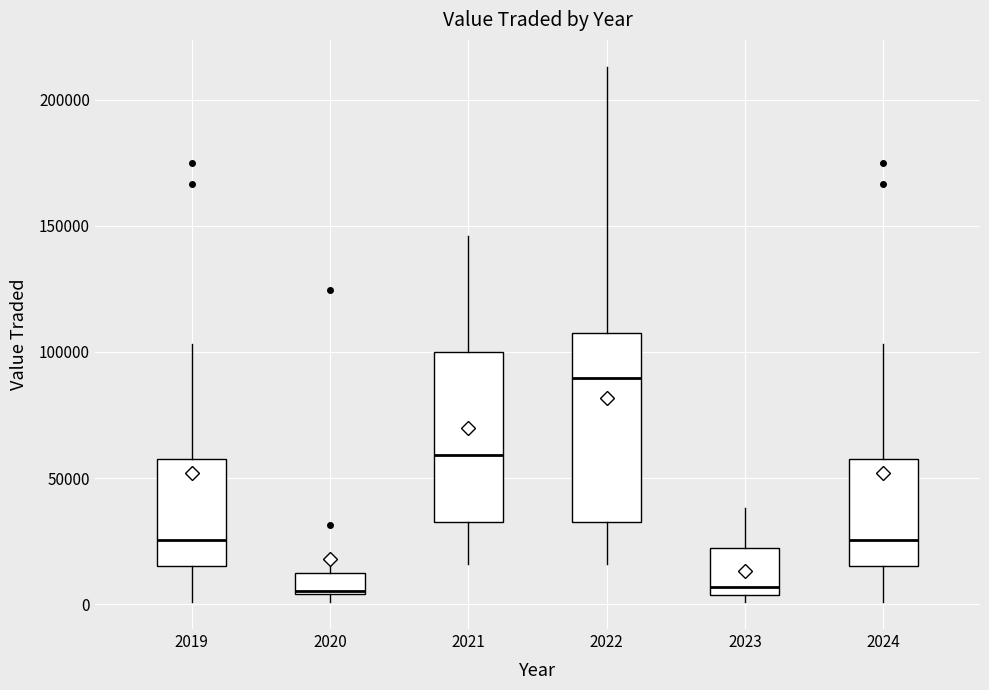

Which box is the tallest, from its lower edge to its upper edge?

2022